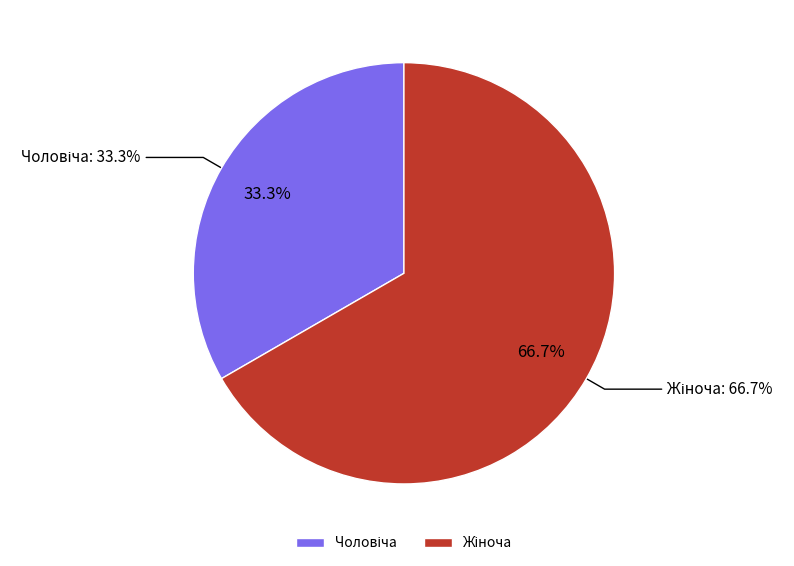

What is the smallest slice in the pie chart?

Чоловіча